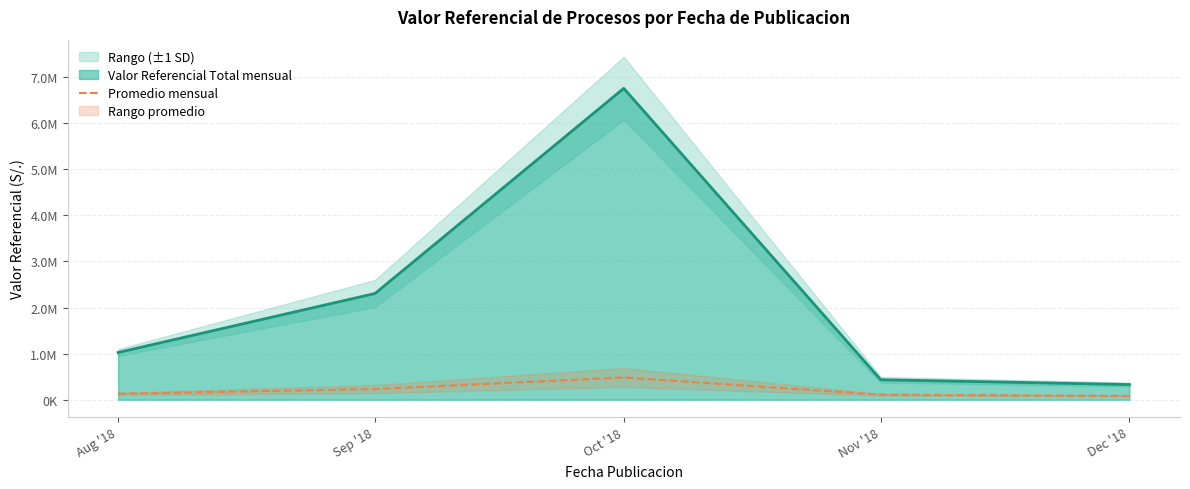

What is the change in value from Sep '18 to Nov '18?

-122275.8